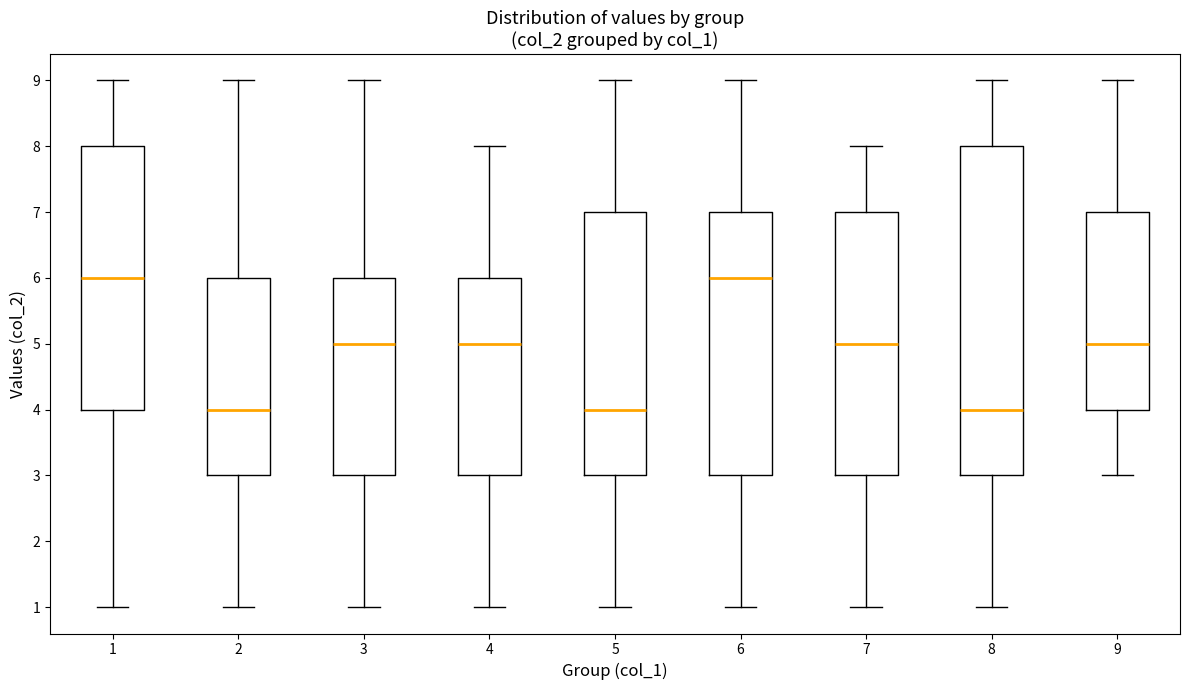

Comparing the boxes themselves (not the whiskers), which one is the tallest?

8